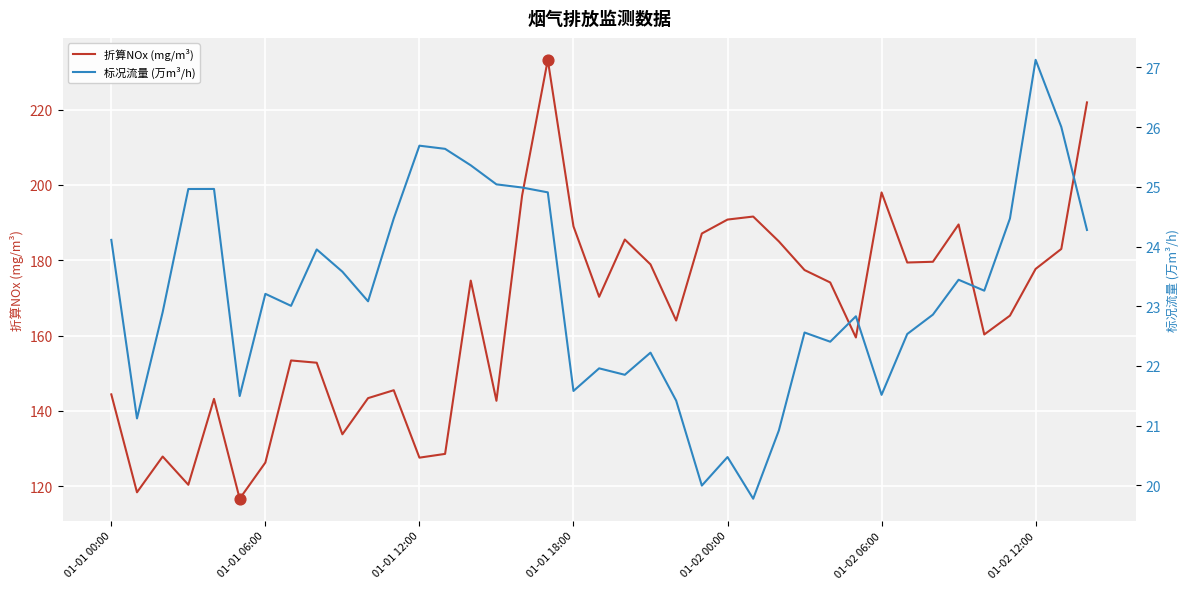

Which series contains the highest Y value?

折算NOx (mg/m³)